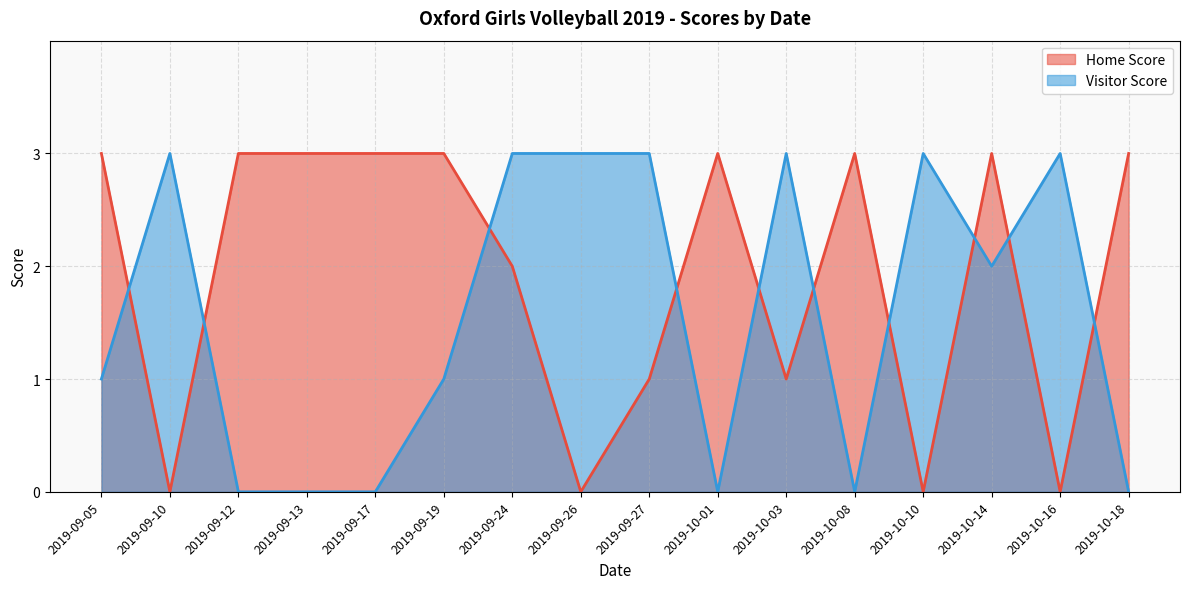

True or false: Visitor Score has a value of 0 at 2019-10-08.

True